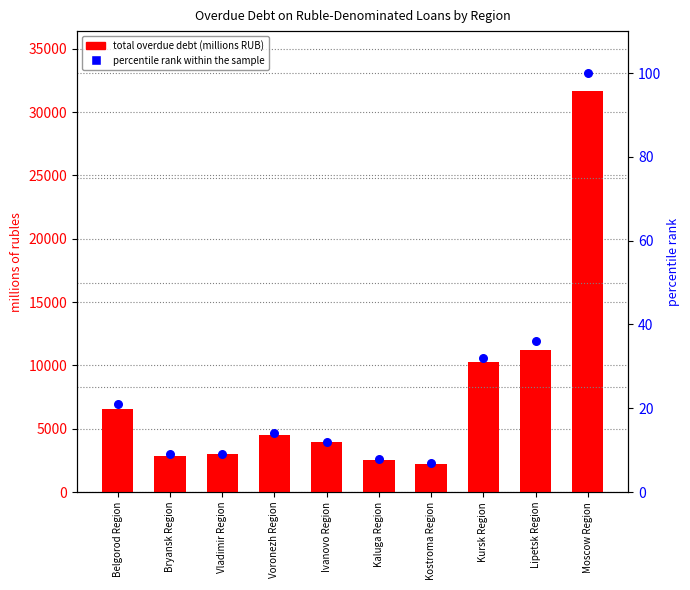

Which series reaches the minimum Y coordinate?

percentile rank within the sample